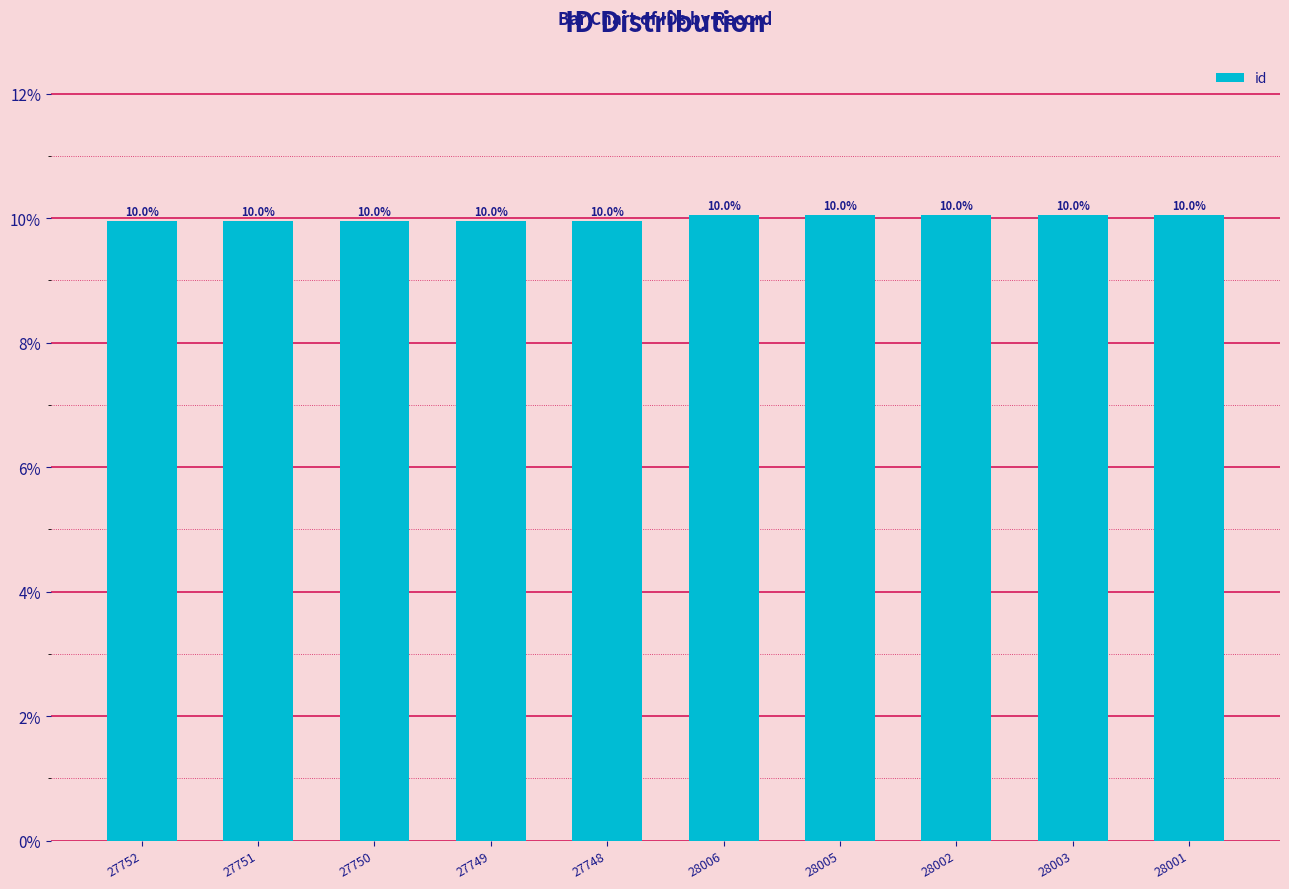

What is the minimum value shown in the chart?

10.0